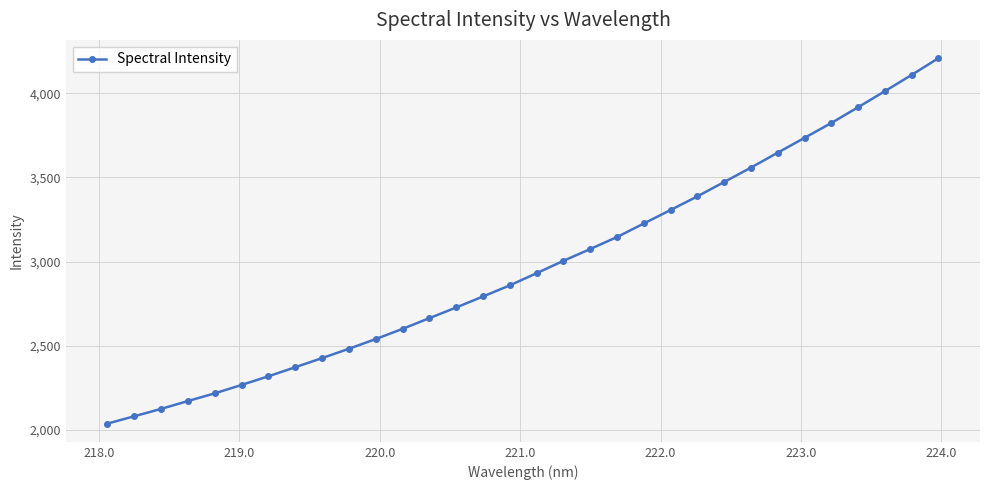

Does the chart have visible grid lines?

Yes